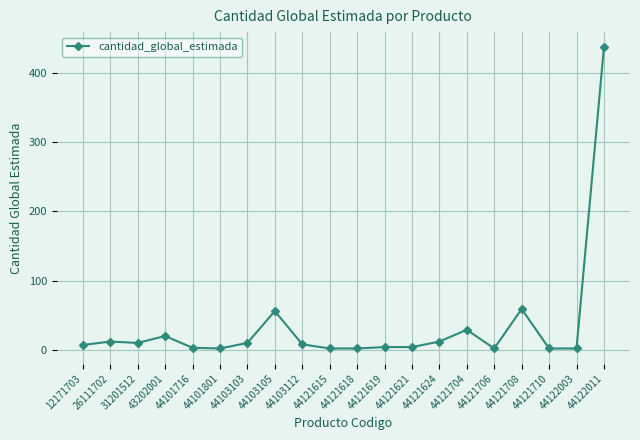

What is the greatest value displayed?

437